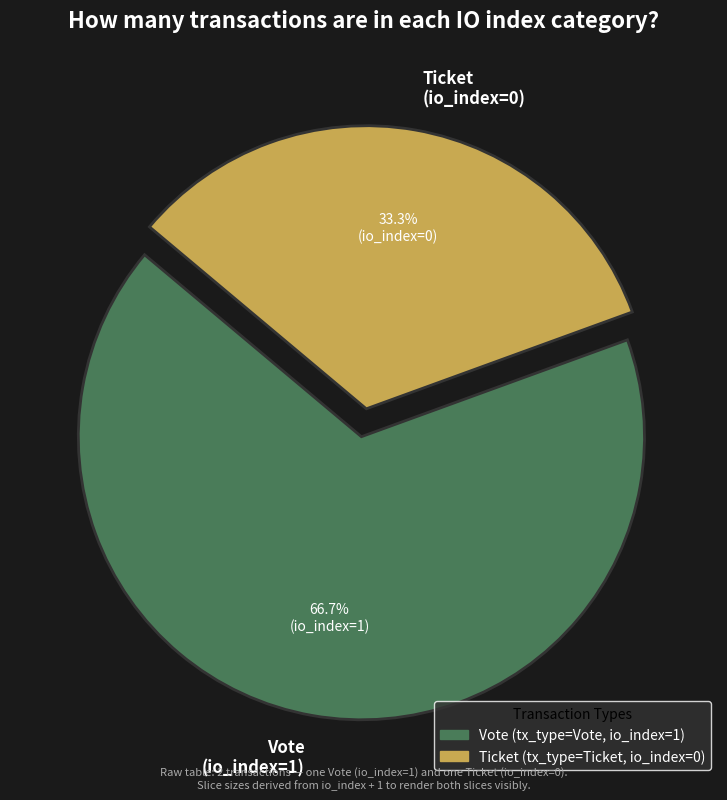

To the nearest percent, what is the difference between the Vote (io_index=1) and Ticket (io_index=0) slice percentages?

33%